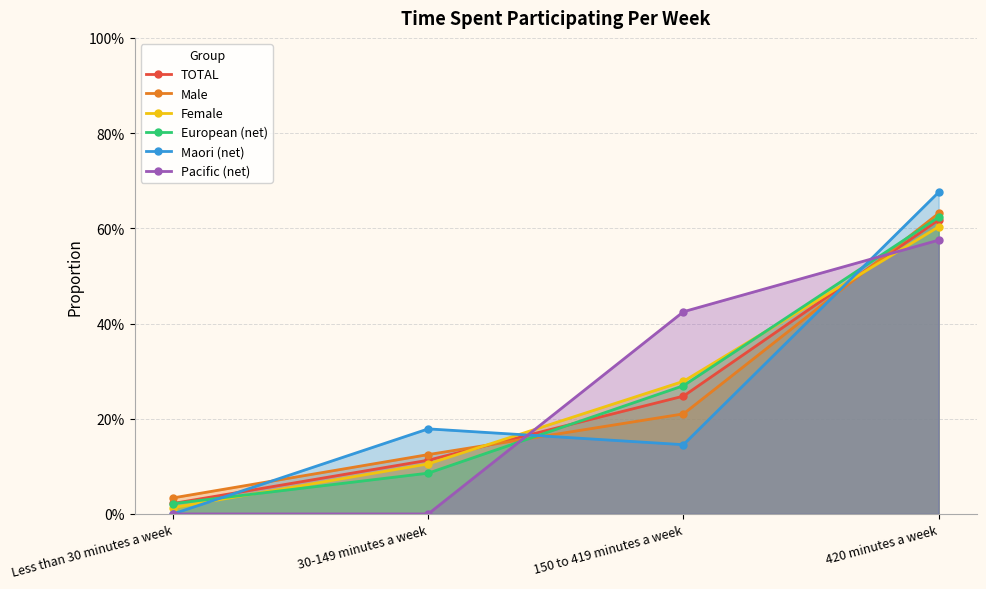

True or false: European (net) has a value of 0.3 at 420 minutes a week.

False